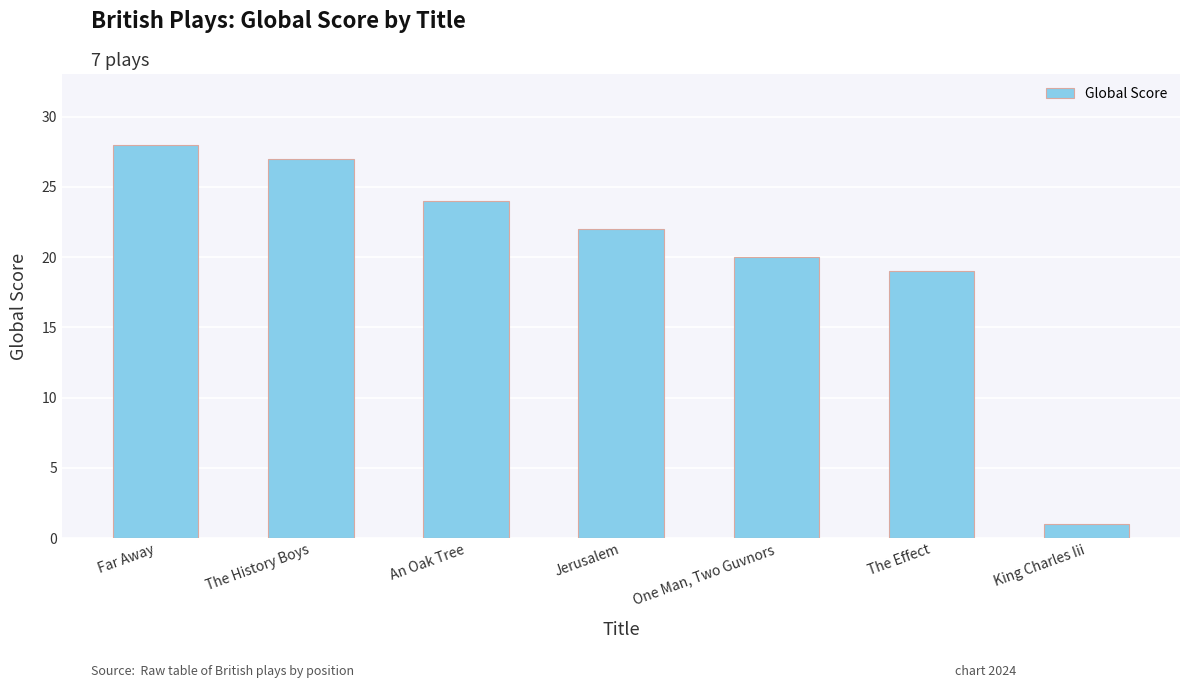

What is the minimum value shown in the chart?

1